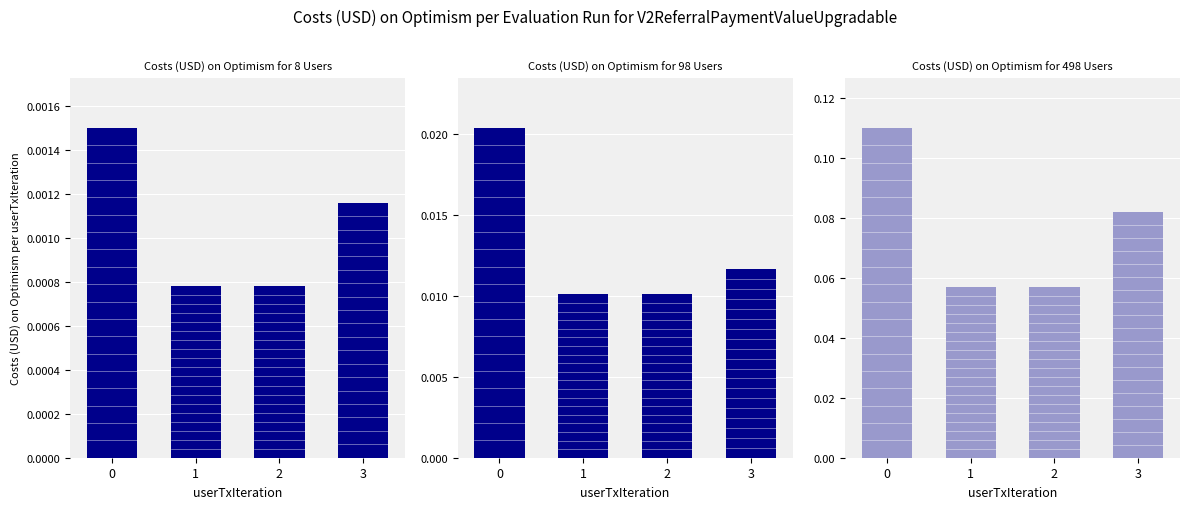

Rank the categories by 98 Users value from highest to lowest.

0, 3, 1, 2